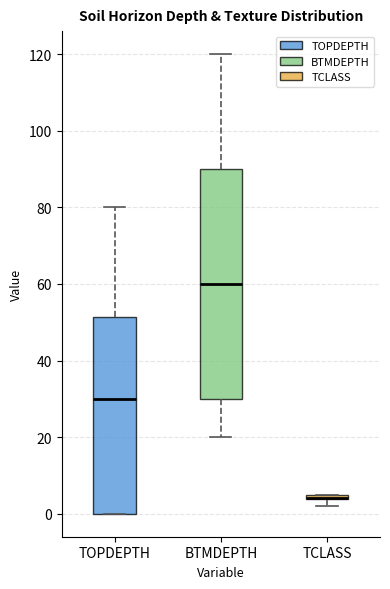

Where is the upper edge of the box for TOPDEPTH on the y-axis? The values are not printed on the chart, so give them approximately, as read against the axis.

52